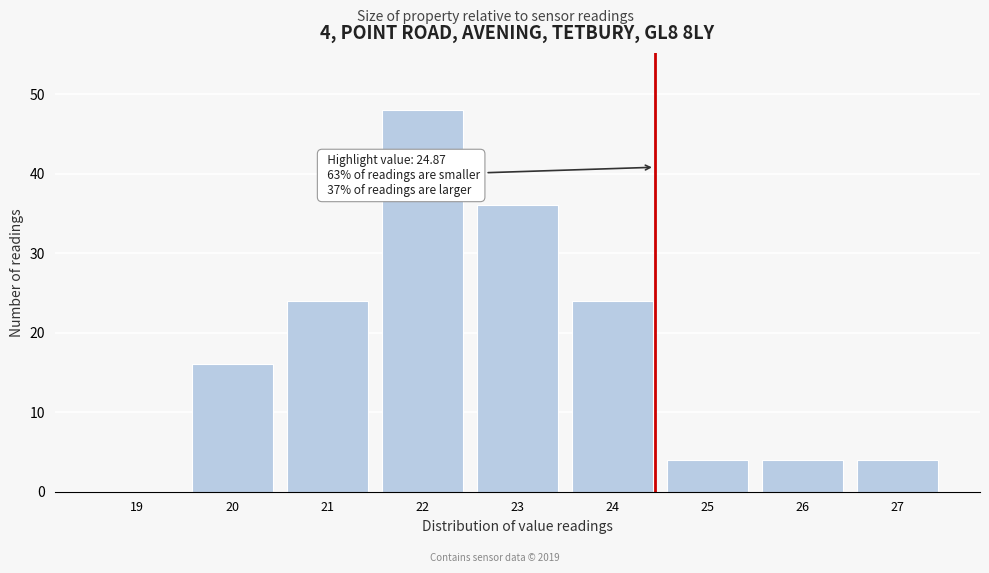

Reading left to right, extract all data points from this chart.

19=0	20=16	21=24	22=48	23=36	24=24	25=4	26=4	27=4